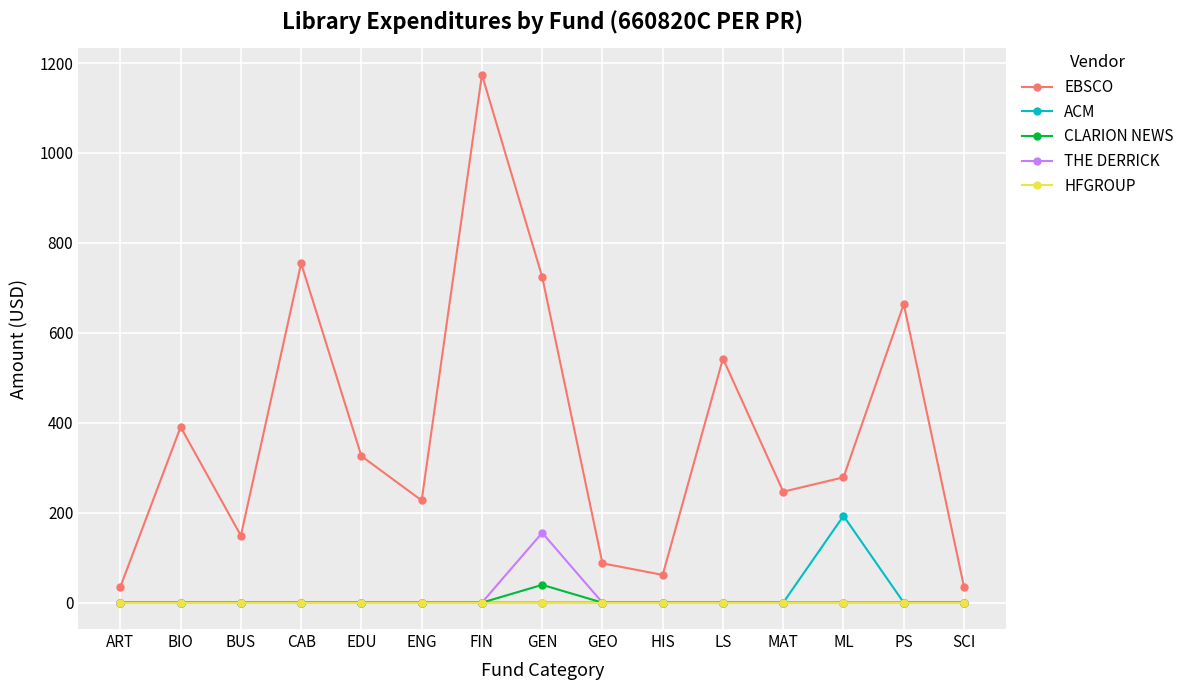

How many lines are shown in the chart?

5